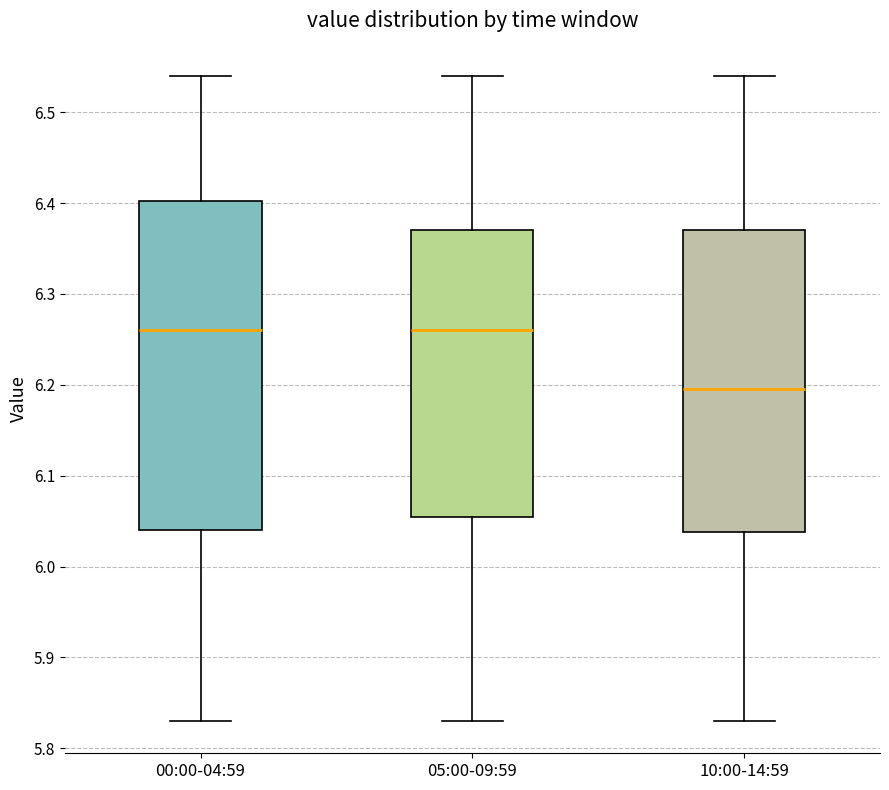

Reading left to right, read every box against the y-axis: the position of its median line, the range the box covers, and the ends of its whiskers. The values are not printed on the chart, so give them approximately, as read against the axis.

00:00-04:59: median 6.26, box 6.04 to 6.40, whiskers 5.83 to 6.54
05:00-09:59: median 6.26, box 6.06 to 6.37, whiskers 5.83 to 6.54
10:00-14:59: median 6.20, box 6.04 to 6.37, whiskers 5.83 to 6.54